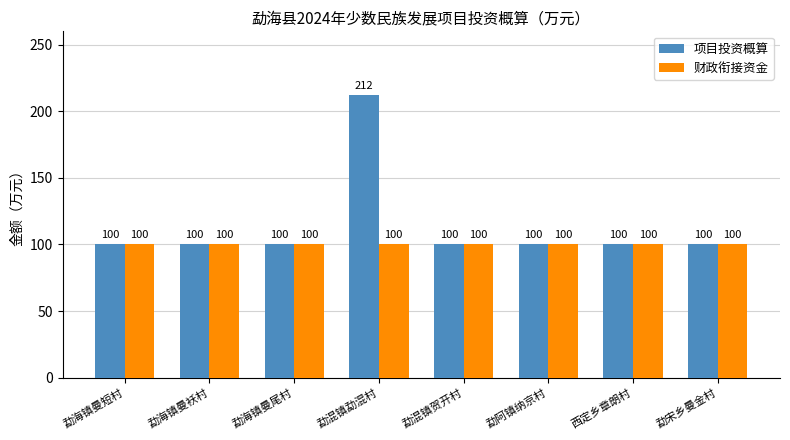

The value of 财政衔接资金 at 勐混镇贺开村 is 131. True or false?

False